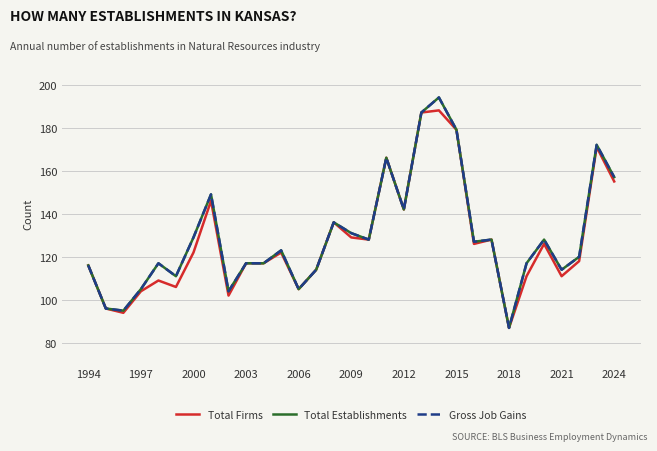

Does the chart display data point markers on the line(s)?

No